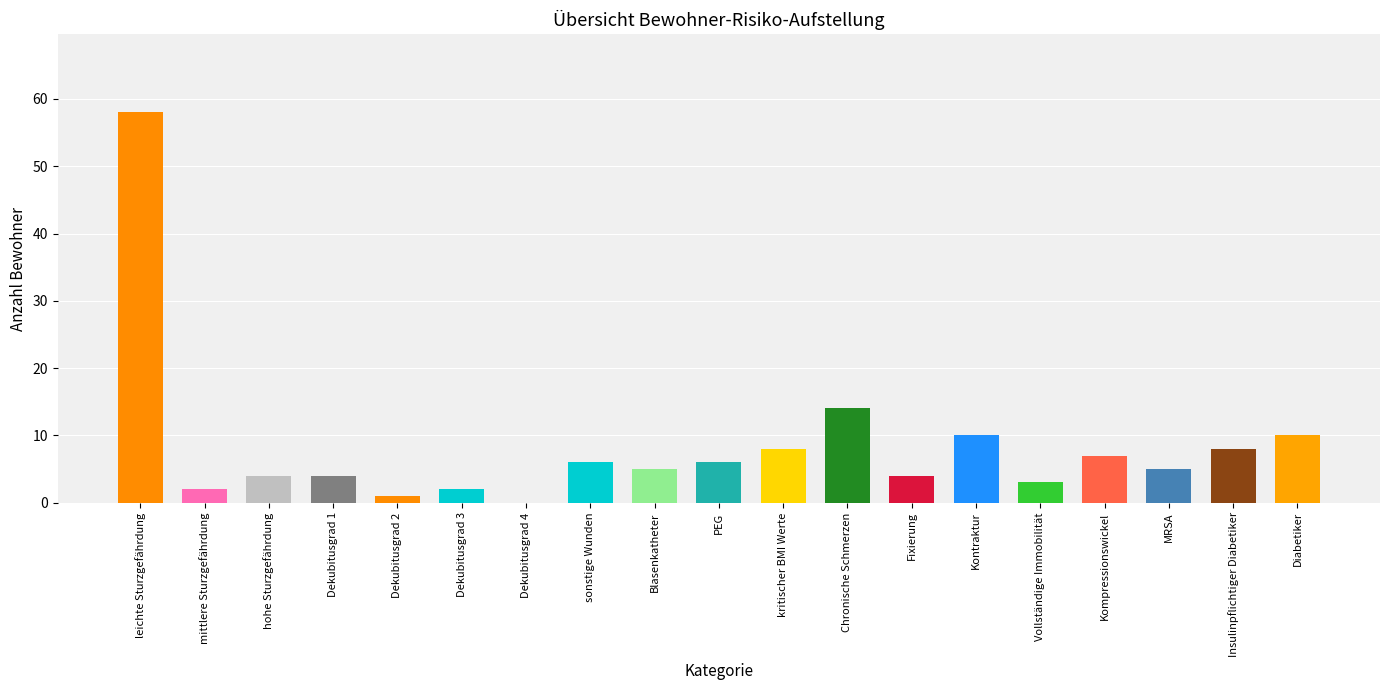

What is the label of the 5th bar from the right?

Vollständige Immobilität